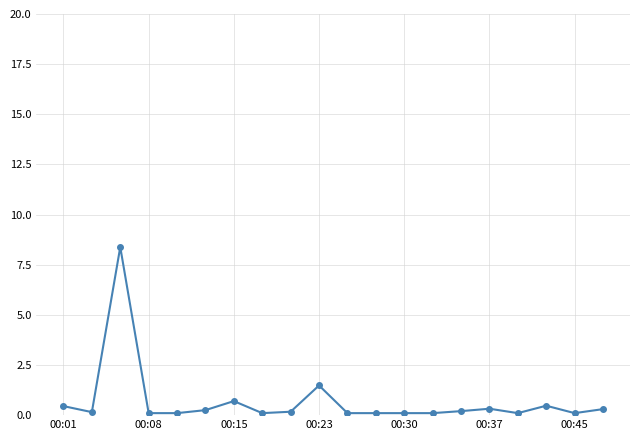

What is the value of the 1st point from the left?

0.5